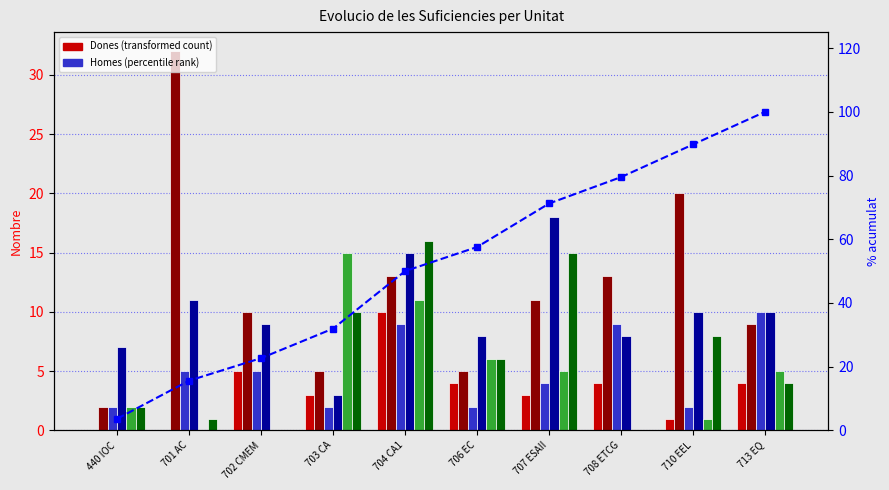

At which label does Homes 2006-2007 first exceed 11?

701 AC